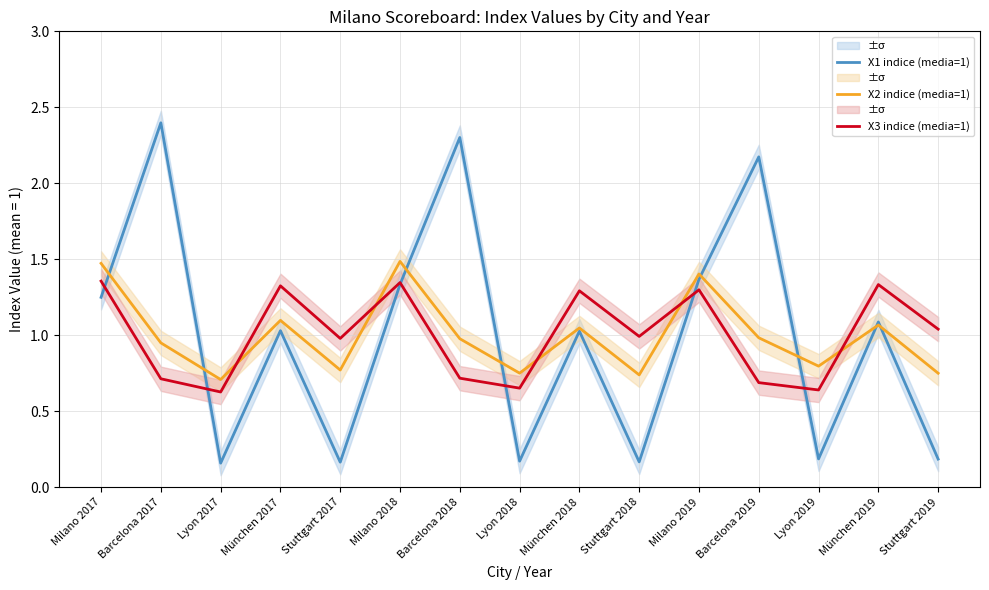

Which label corresponds to the smallest value in the chart?

Lyon 2017